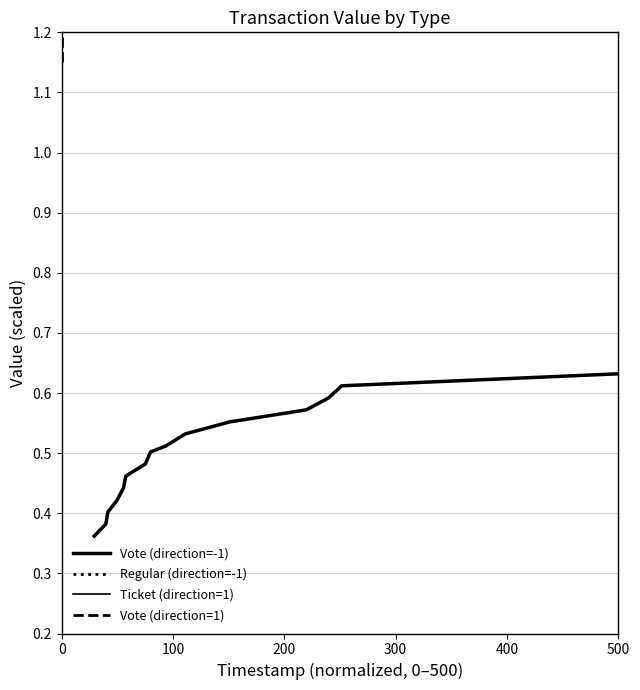

True or false: Vote (direction=-1) and Vote (direction=1) cross at least once.

False